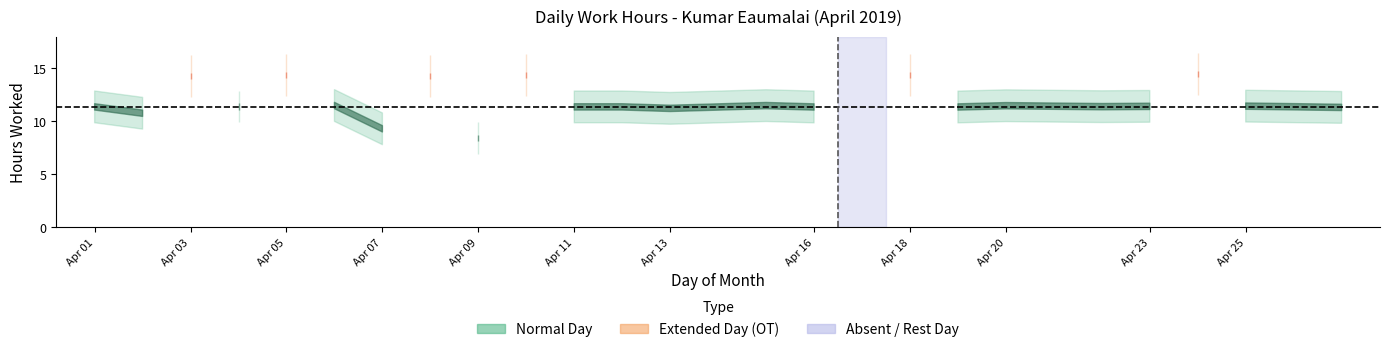

What is the value of the 4th point from the left?

11.4